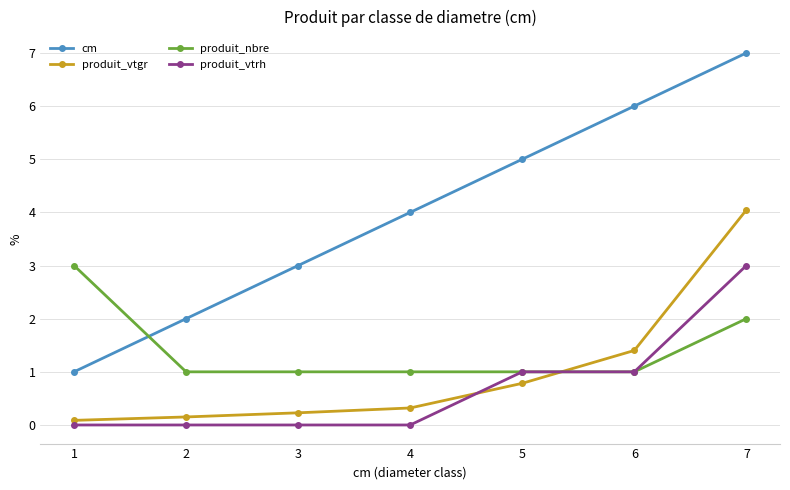

At which category is the sum across all series the highest?

7